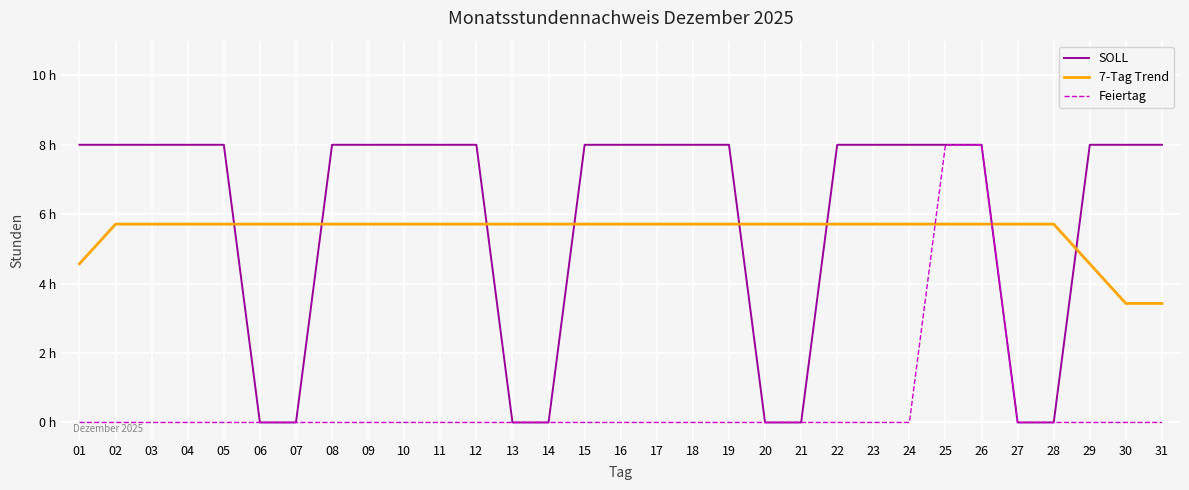

How many intersections are there between SOLL and 7-Tag Trend?

8